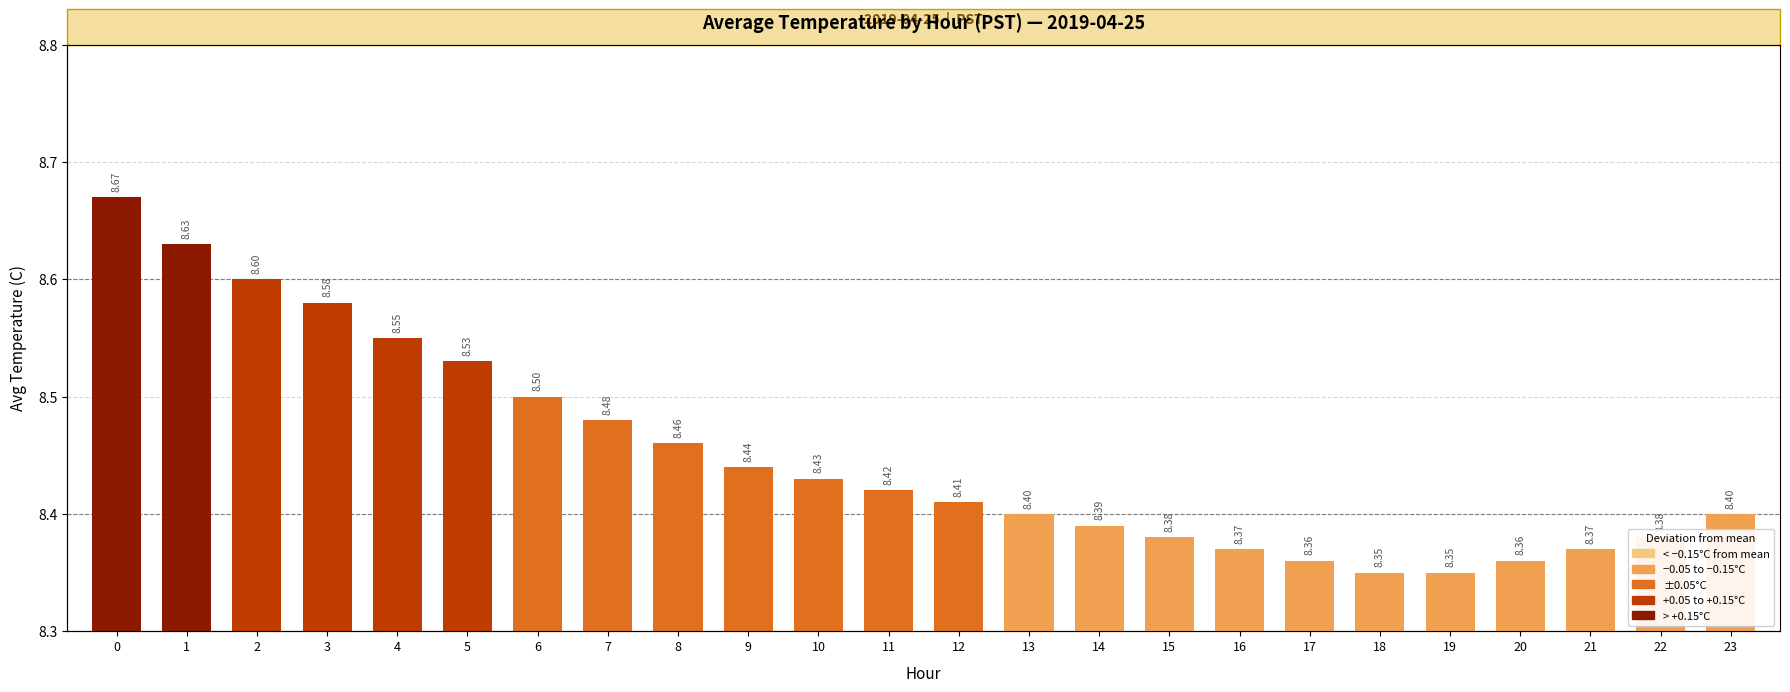

List the labels in order of value, smallest first.

18, 19, 17, 20, 16, 21, 15, 22, 14, 13, 23, 12, 11, 10, 9, 8, 7, 6, 5, 4, 3, 2, 1, 0